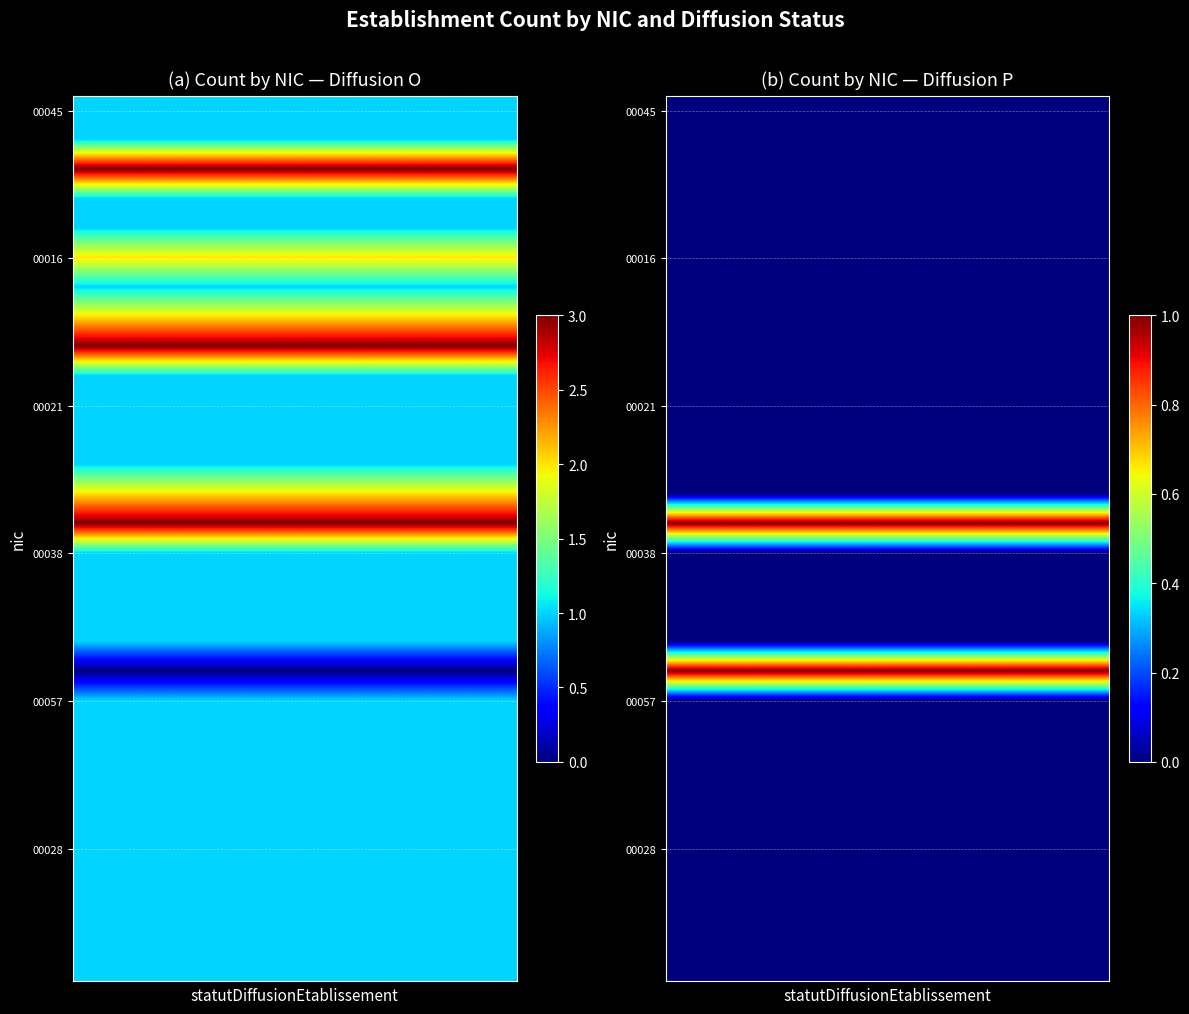

What is the difference between the highest and lowest values at 5?

1